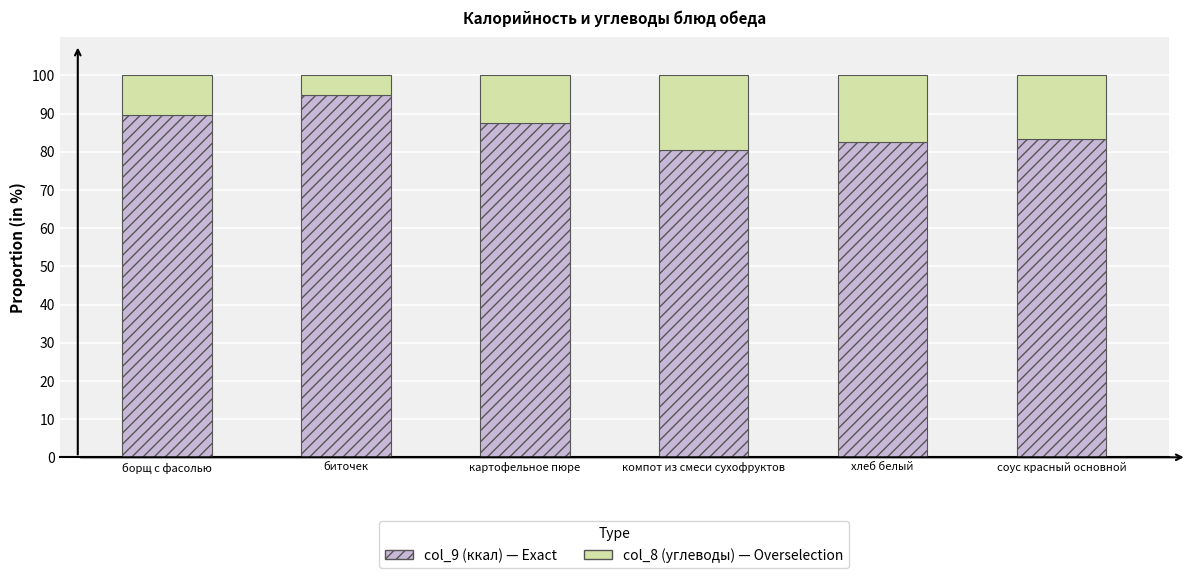

What is the total value across all series at борщ с фасолью?

100.0